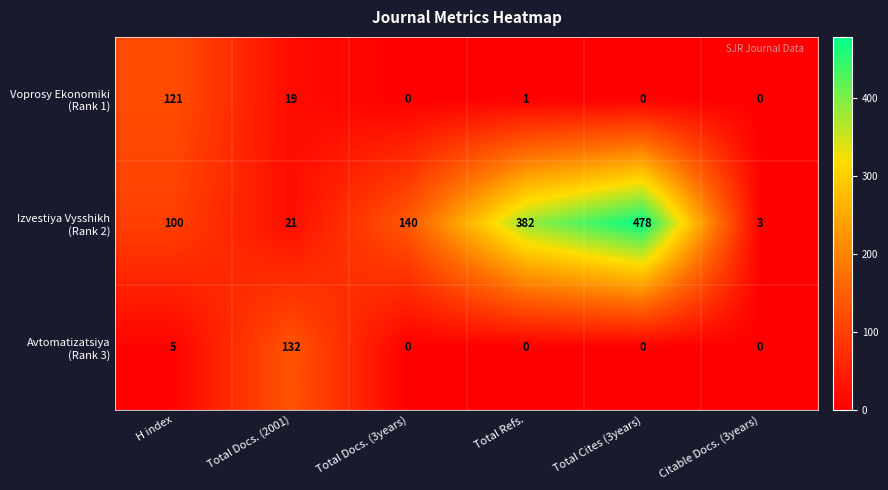

What is the difference between the highest and lowest values at Total Cites (3years)?

478